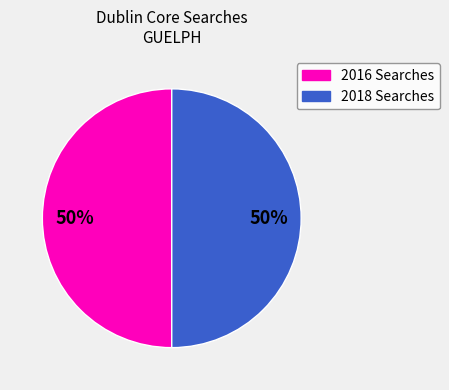

To the nearest percent, what is the average slice percentage?

50%